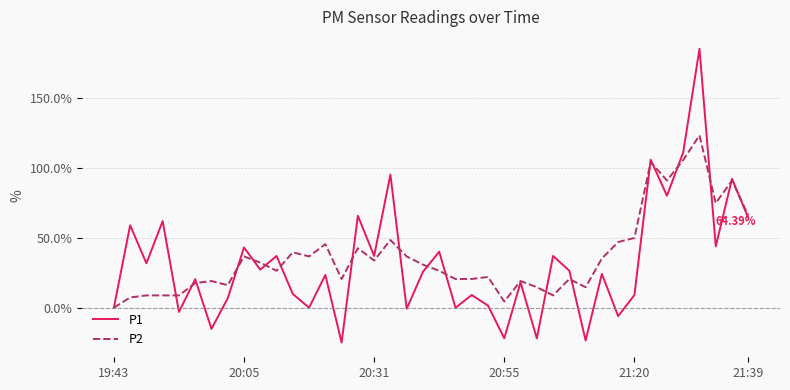

Which series has the widest spread of values?

P1